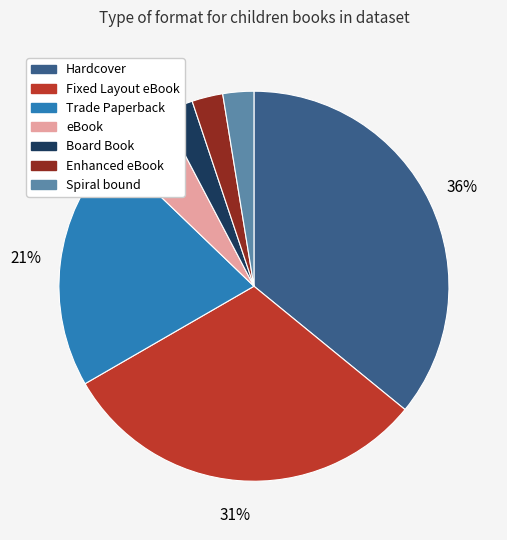

Do eBook and Spiral bound together represent more than half of the pie?

No